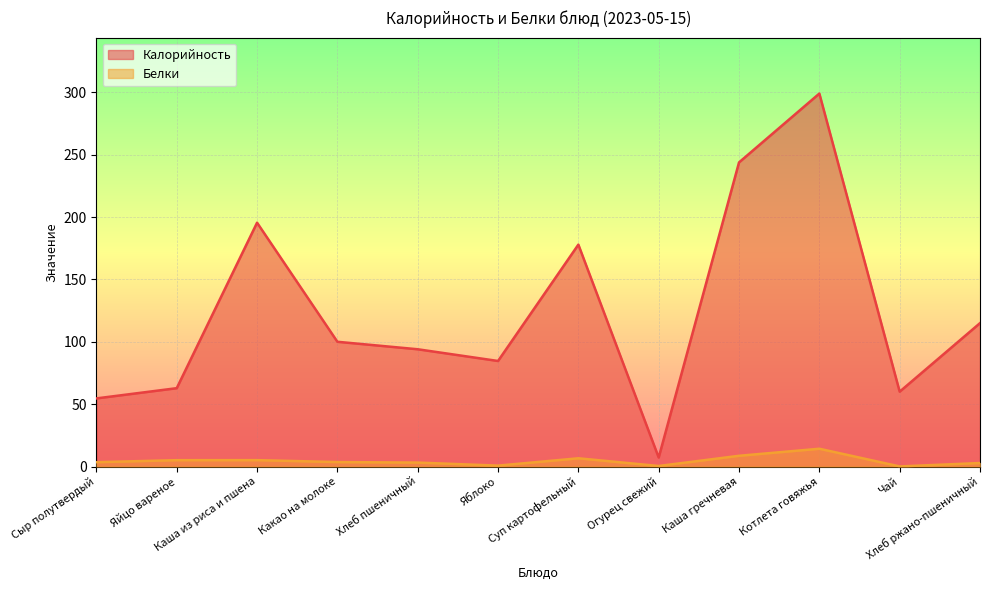

List the series in order of their peak value, highest first.

Калорийность, Белки